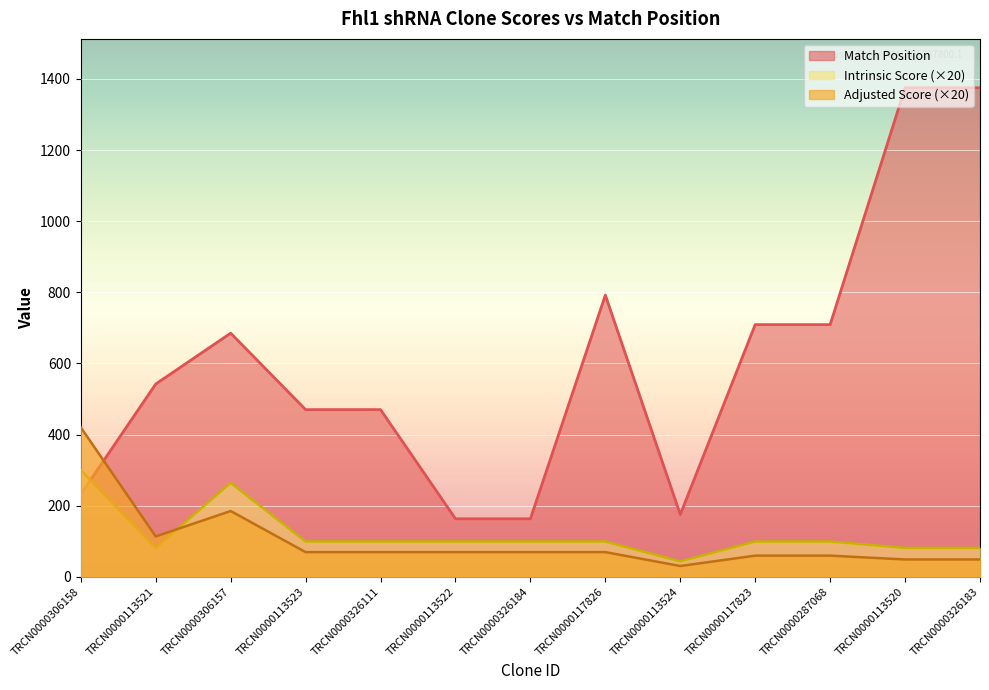

What is the value of the Adjusted Score point at the 3rd from the left?

184.8